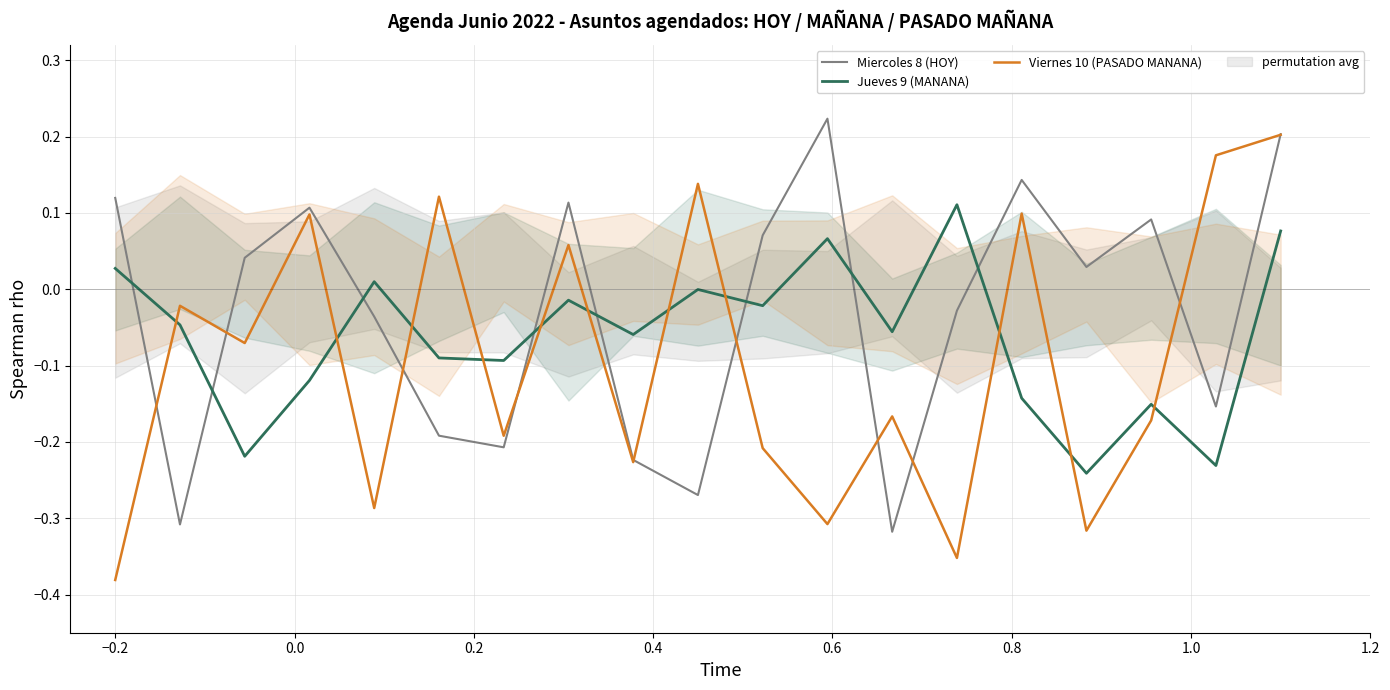

What is the value of the Miercoles 8 (HOY) point at the 2nd from the left?

-0.3